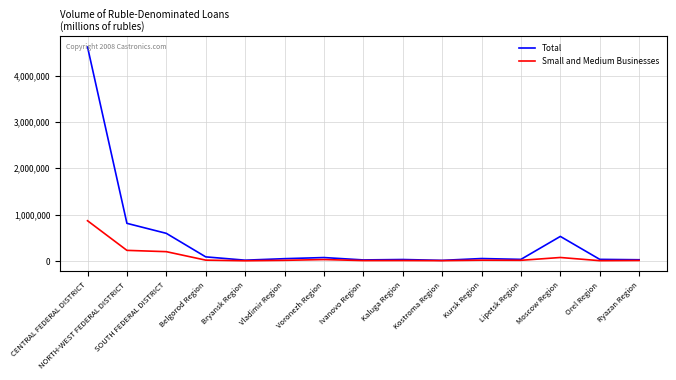

True or false: Small and Medium Businesses has more than 1 interior local peaks.

True